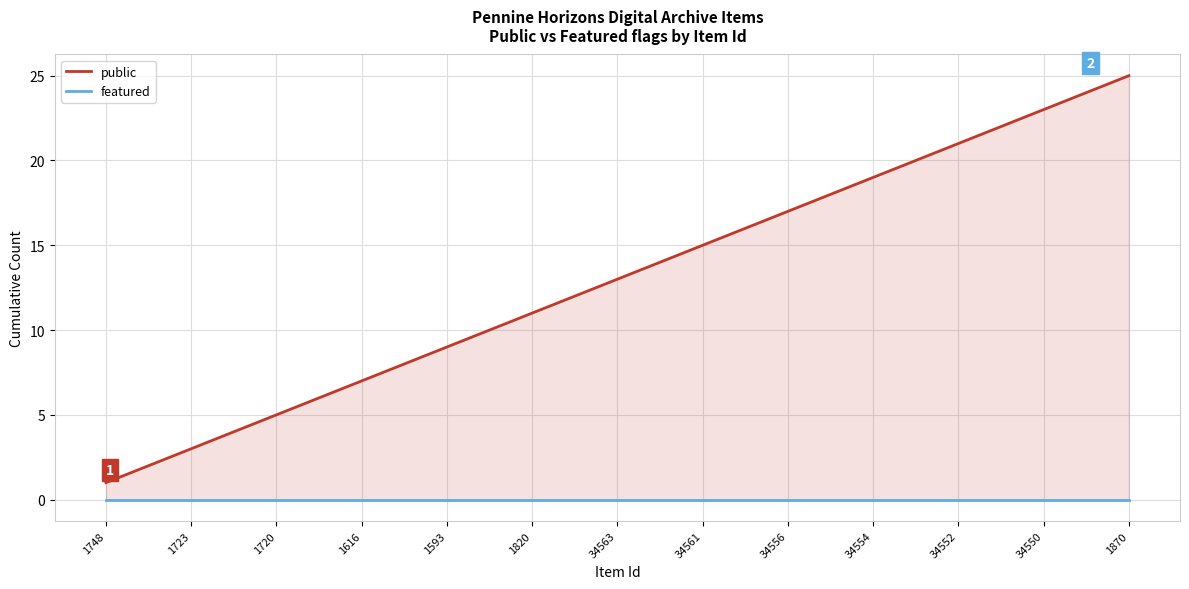

What position from the right is 13?

12